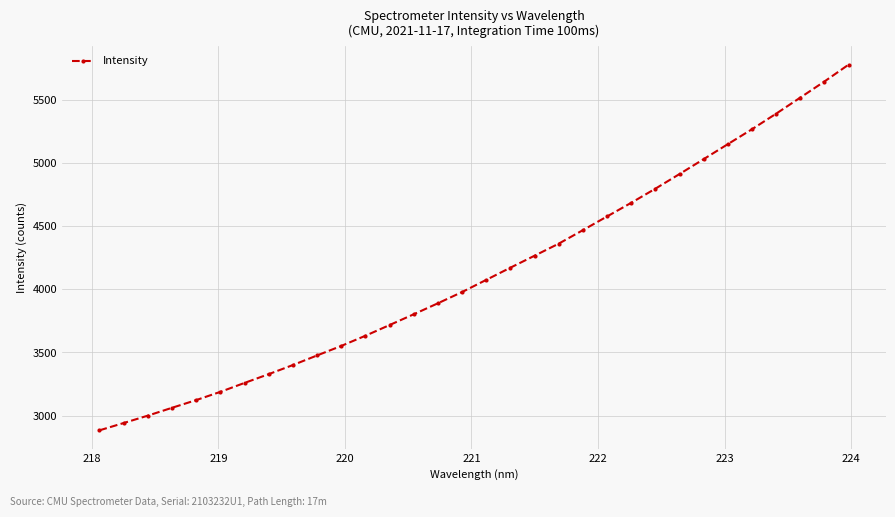

Count the number of categories in the chart.

32